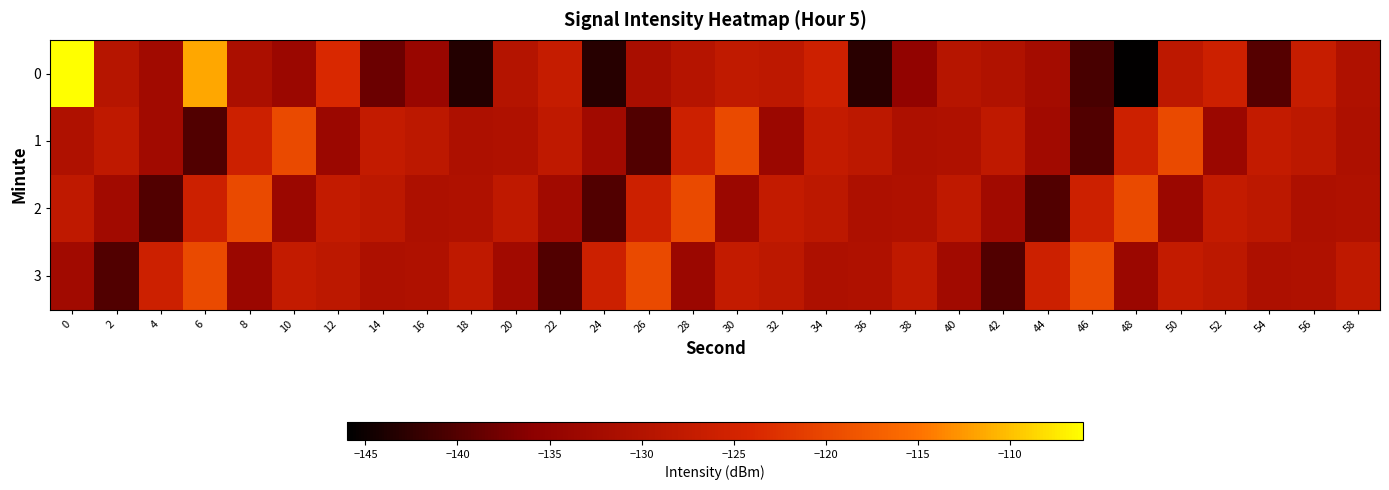

Reading left to right, what are all the values shown in this chart?

0: 0=-106.0	2=-129.4	4=-132.6	6=-111.6	8=-131.1	10=-133.6	12=-123.7	14=-138.2	16=-133.8	18=-143.4	20=-129.7	22=-127.0	24=-143.2	26=-131.4	28=-129.5	30=-127.9	32=-128.2	34=-125.8	36=-143.0	38=-134.9	40=-129.3	42=-130.3	44=-132.1	46=-140.7	48=-145.8	50=-128.2	52=-125.9	54=-139.8	56=-126.9	58=-130.4
1: 0=-130.5	2=-127.9	4=-132.7	6=-140.1	8=-125.9	10=-119.7	12=-133.5	14=-127.3	16=-128.4	18=-130.8	20=-130.5	22=-127.9	24=-132.7	26=-140.1	28=-125.9	30=-119.7	32=-133.5	34=-127.3	36=-128.4	38=-130.8	40=-130.5	42=-127.9	44=-132.7	46=-140.1	48=-125.9	50=-119.7	52=-133.5	54=-127.3	56=-128.4	58=-130.8
2: 0=-127.9	2=-132.7	4=-140.1	6=-125.9	8=-119.7	10=-133.5	12=-127.3	14=-128.4	16=-130.8	18=-130.5	20=-127.9	22=-132.7	24=-140.1	26=-125.9	28=-119.7	30=-133.5	32=-127.3	34=-128.4	36=-130.8	38=-130.5	40=-127.9	42=-132.7	44=-140.1	46=-125.9	48=-119.7	50=-133.5	52=-127.3	54=-128.4	56=-130.8	58=-130.5
3: 0=-132.7	2=-140.1	4=-125.9	6=-119.7	8=-133.5	10=-127.3	12=-128.4	14=-130.8	16=-130.5	18=-127.9	20=-132.7	22=-140.1	24=-125.9	26=-119.7	28=-133.5	30=-127.3	32=-128.4	34=-130.8	36=-130.5	38=-127.9	40=-132.7	42=-140.1	44=-125.9	46=-119.7	48=-133.5	50=-127.3	52=-128.4	54=-130.8	56=-130.5	58=-127.9